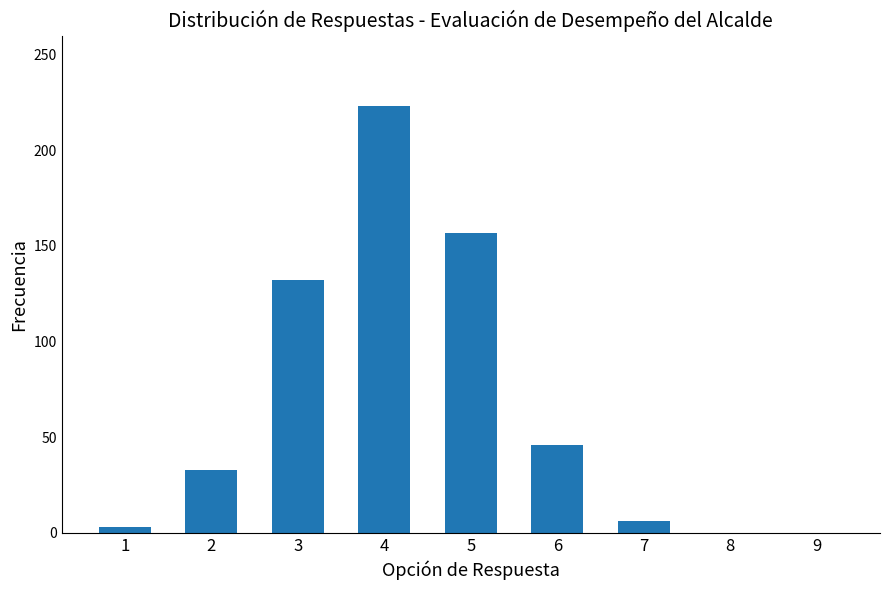

The chart shows a value of 6 at 7. True or false?

True